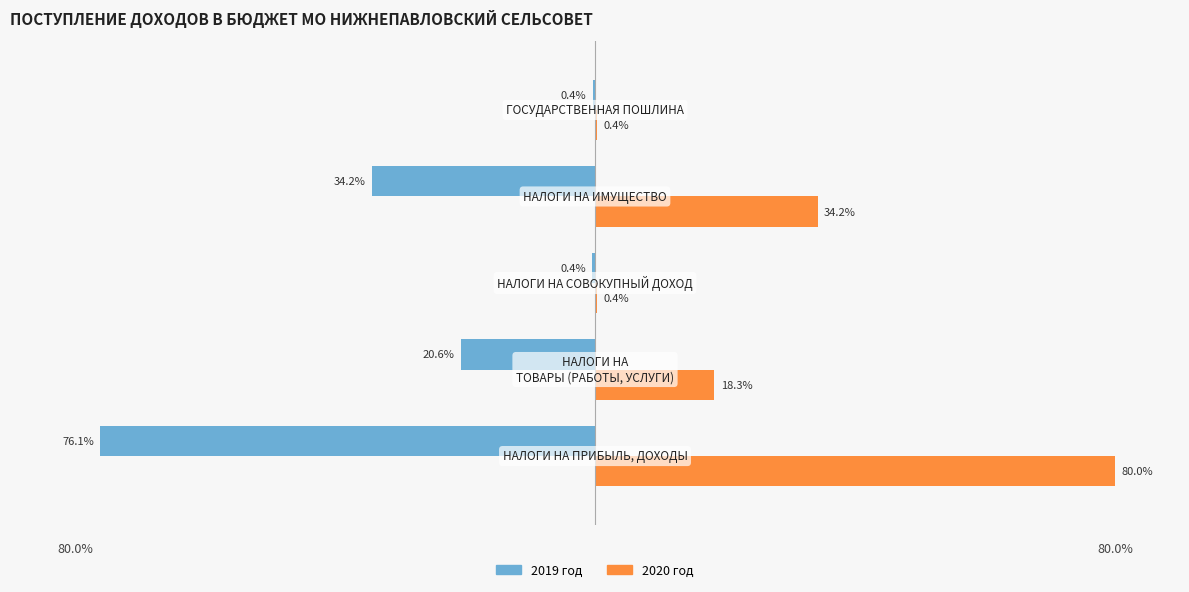

Which series has the largest total across all categories?

2020 год